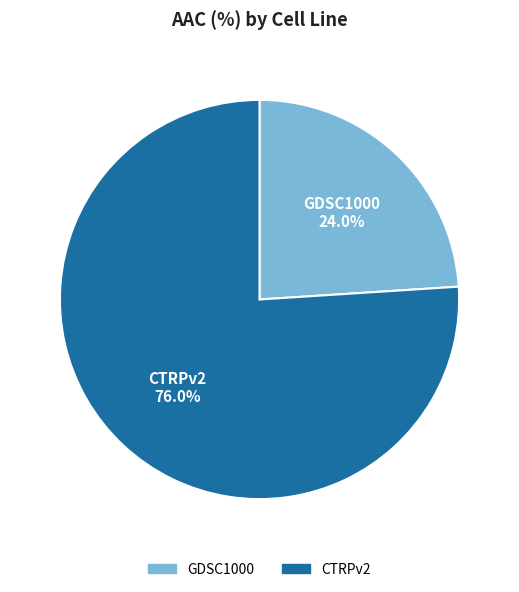

Is CTRPv2 the majority of the pie?

Yes